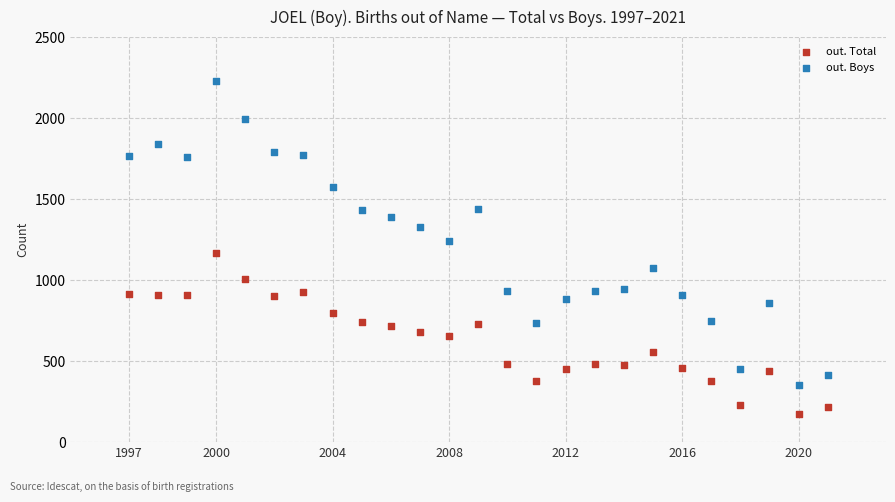

Which series has the largest Y range (max minus min)?

out. Boys